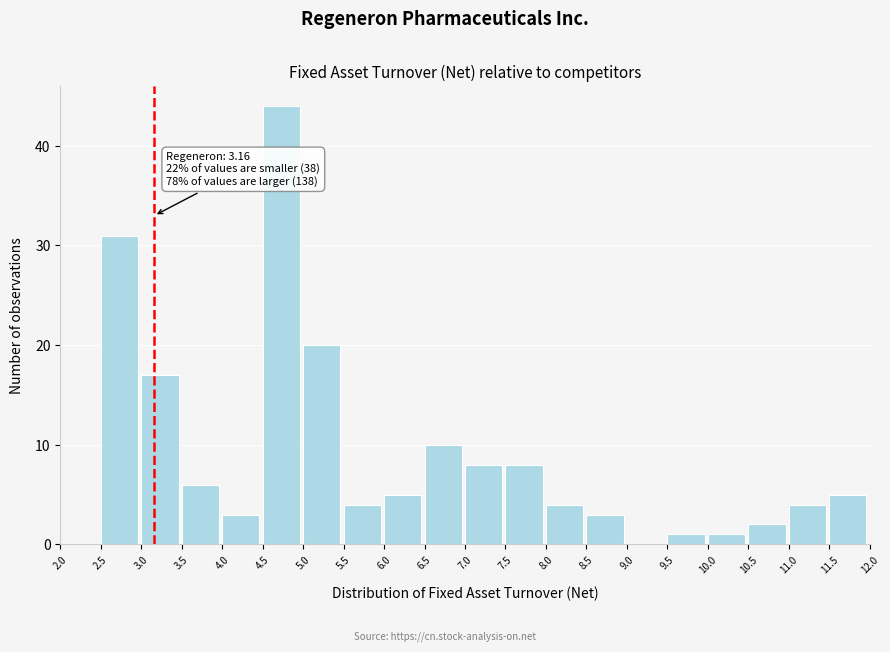

Over which range of the x-axis is the bar tallest?

4.5 to 5.0